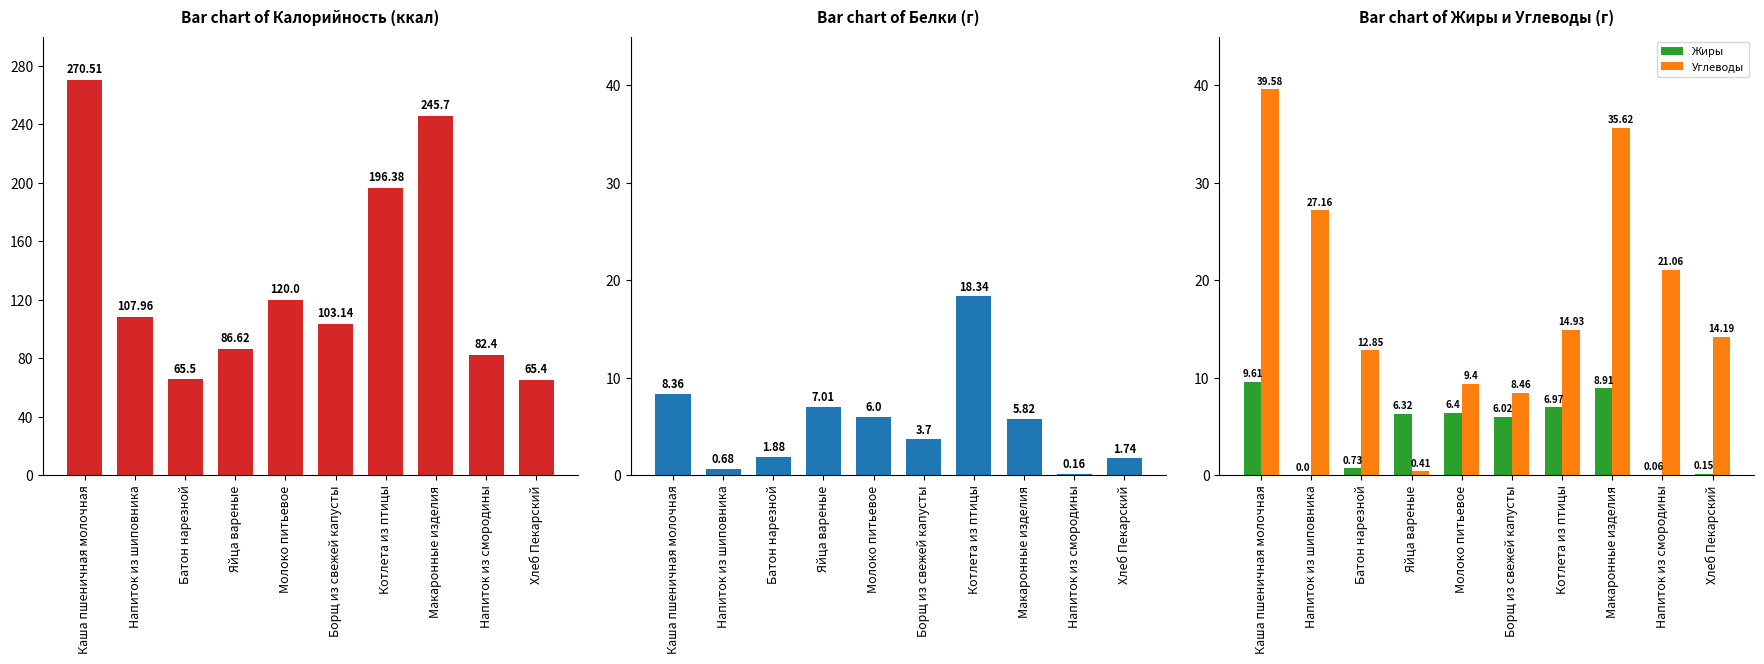

Rank the series at Котлета из птицы from lowest to highest value.

Жиры, Углеводы, Белки, Калорийность